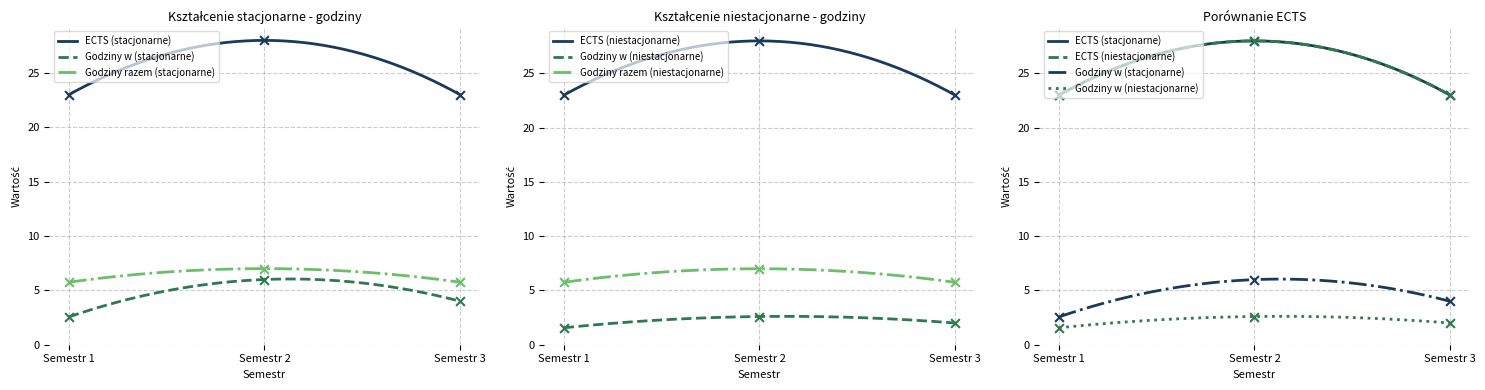

Which series has the widest spread of Y values?

ECTS (stacjonarne)